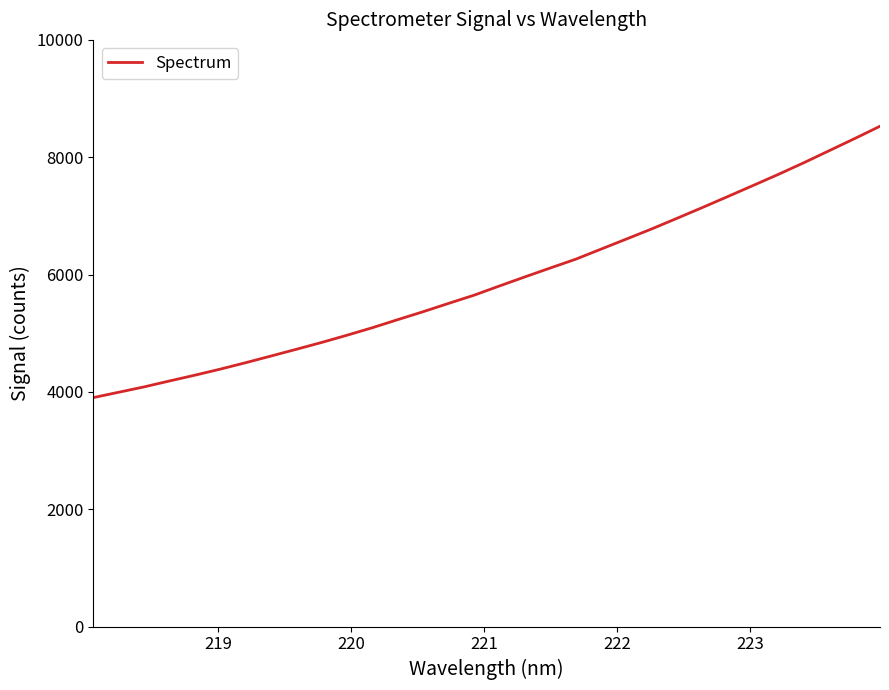

What is the difference between the maximum and minimum values?

4625.7